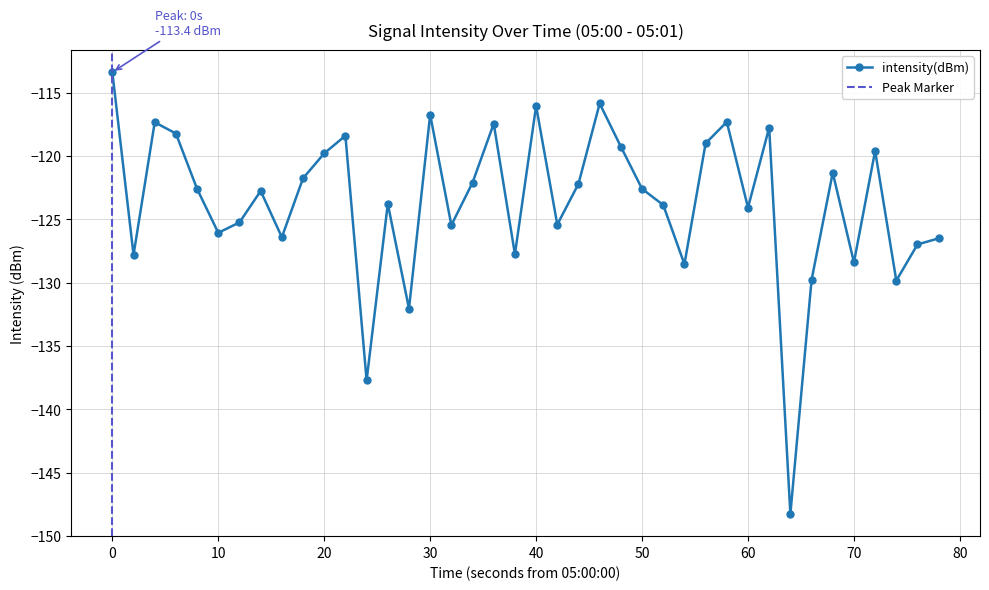

The value of intensity(dBm) at 30 is -181.4. True or false?

False